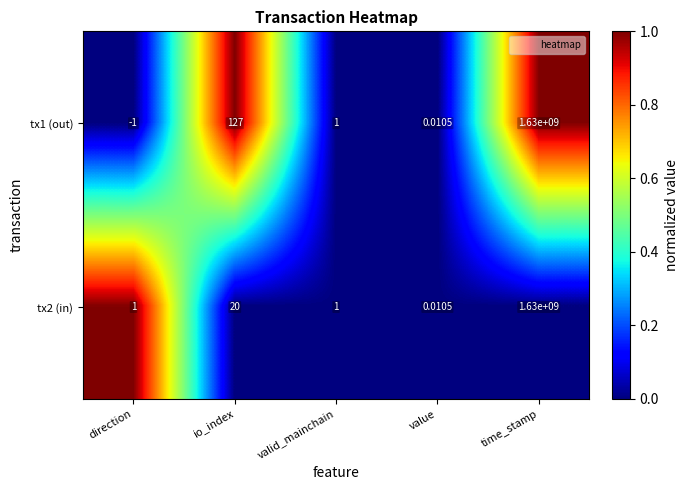

How many data points in tx1 (out) are less than 1?

2